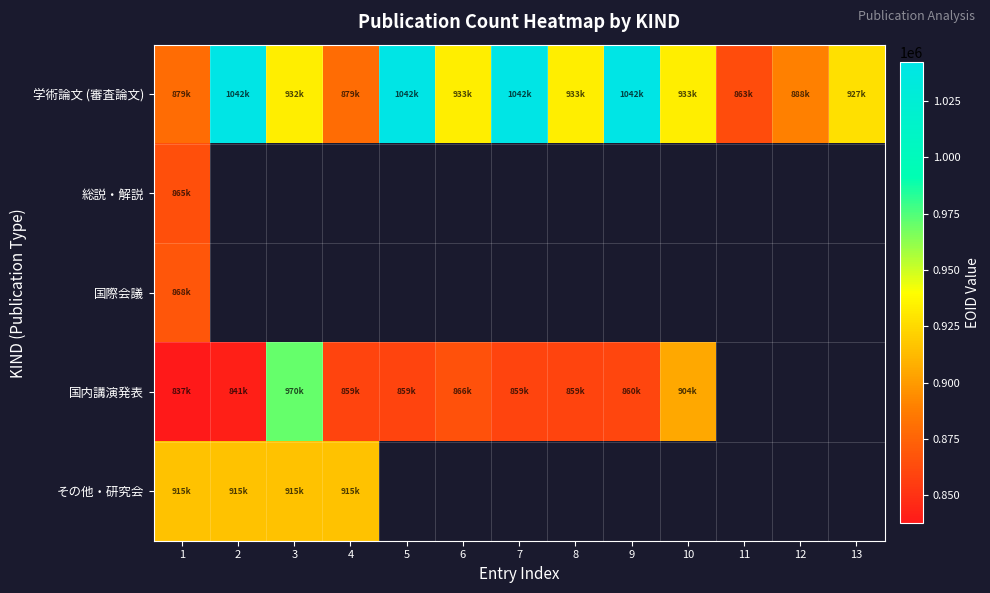

At which category is the sum across all series the highest?

1